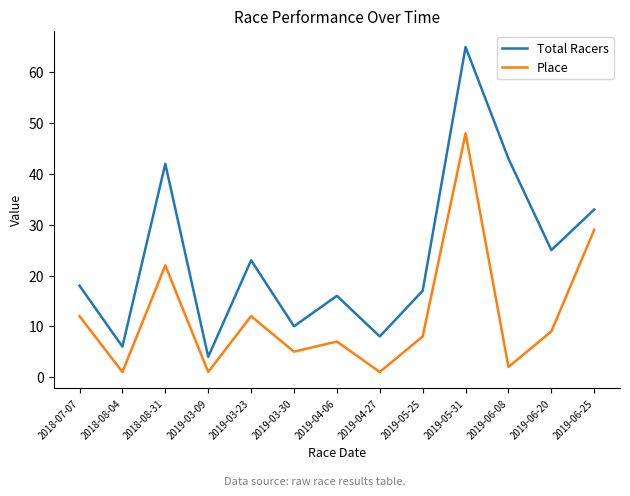

Where is the first local minimum for Total Racers?

2018-08-04